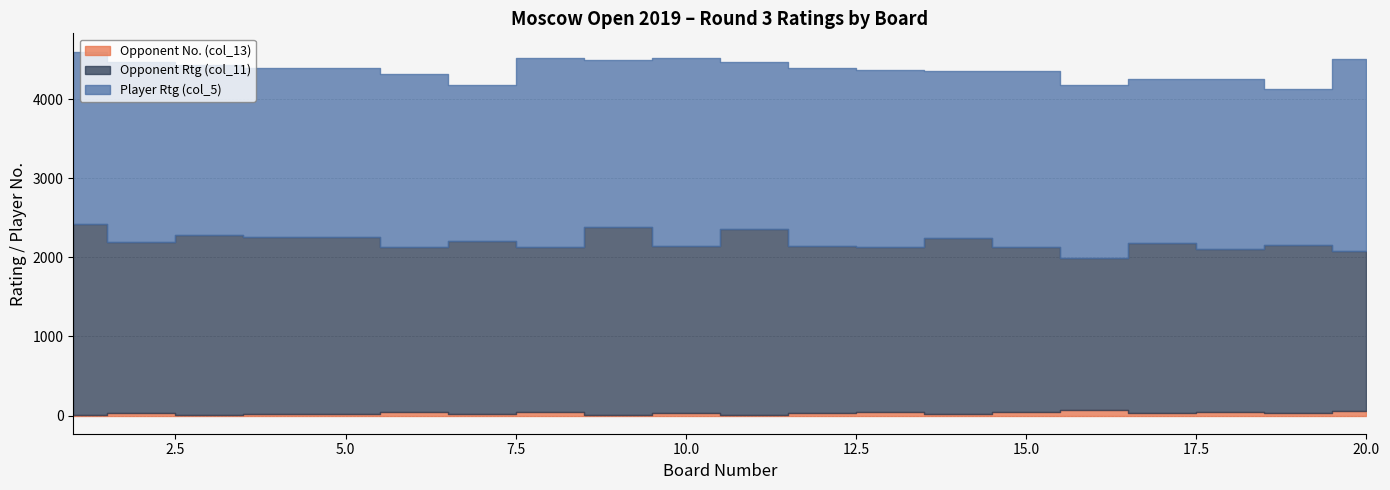

What is the spread (max minus min) of values at 14?

2211